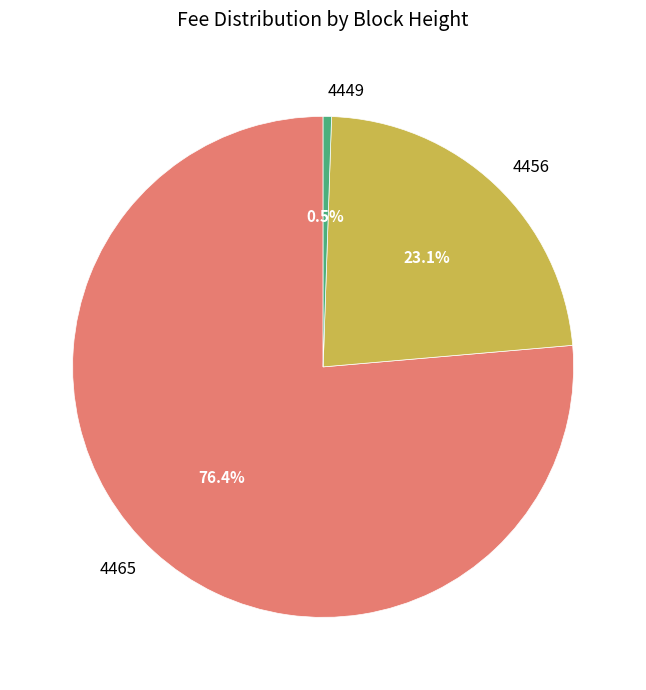

Is the sum of 4456 and 4465 greater than half?

Yes